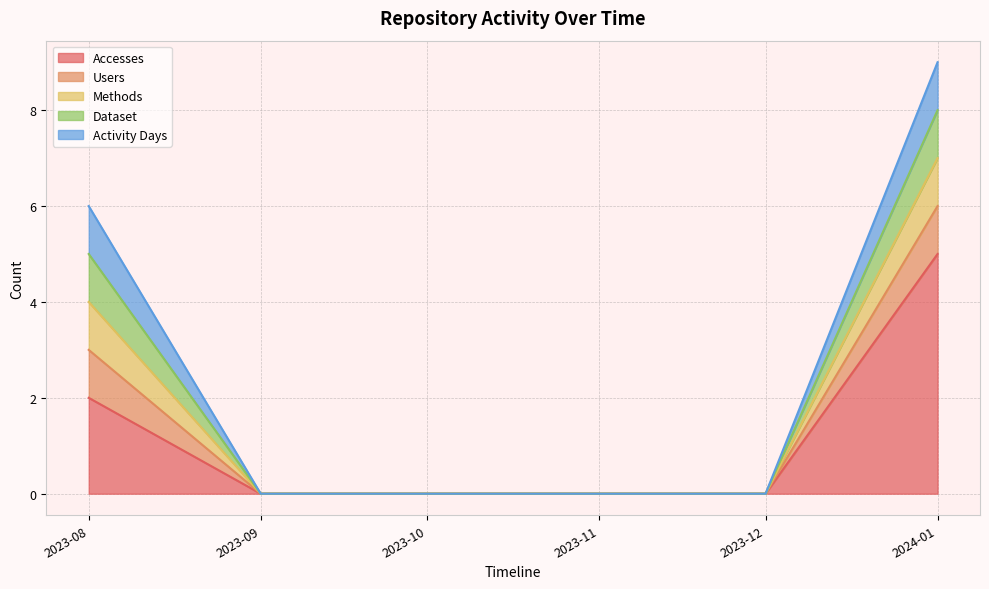

Rank the categories by Users value from lowest to highest.

2023-09-01, 2023-10-01, 2023-11-01, 2023-12-01, 2023-08-01, 2024-01-01